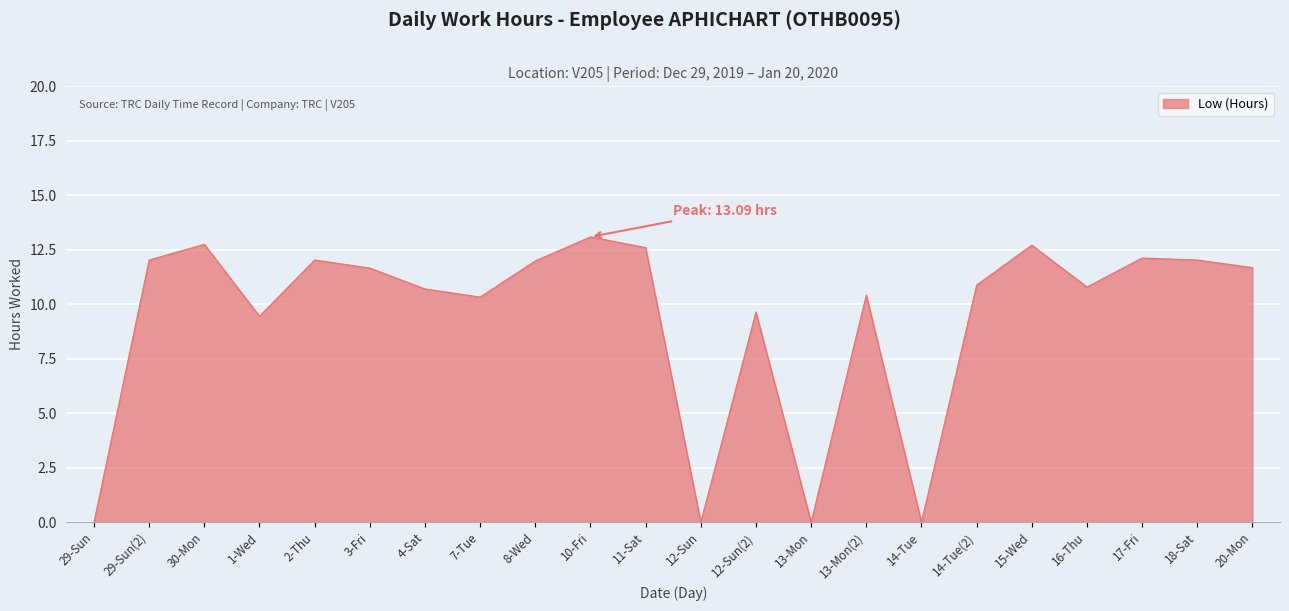

The value at 7-Tue is 10.3. True or false?

True